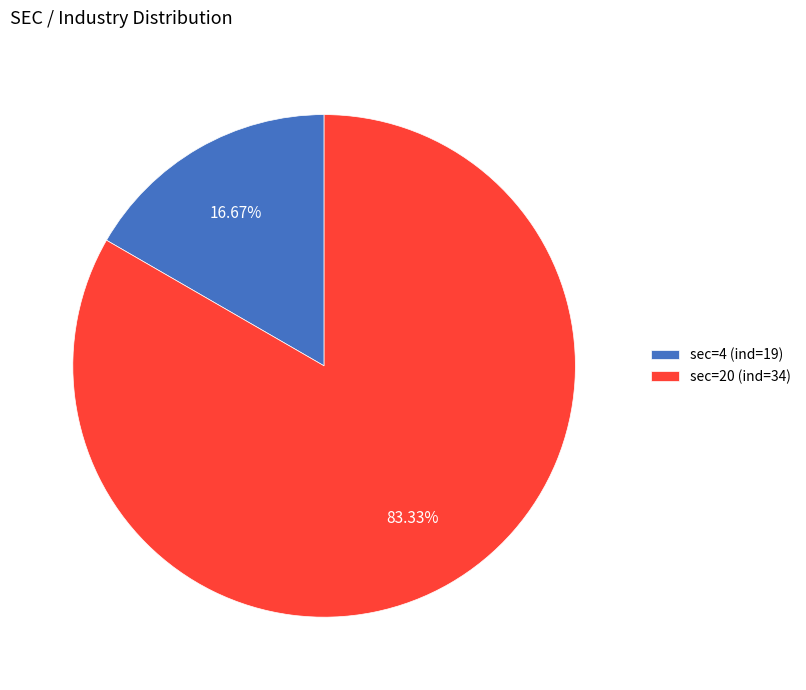

Which has a higher value, sec=20 (ind=34) or sec=4 (ind=19)?

sec=20 (ind=34)